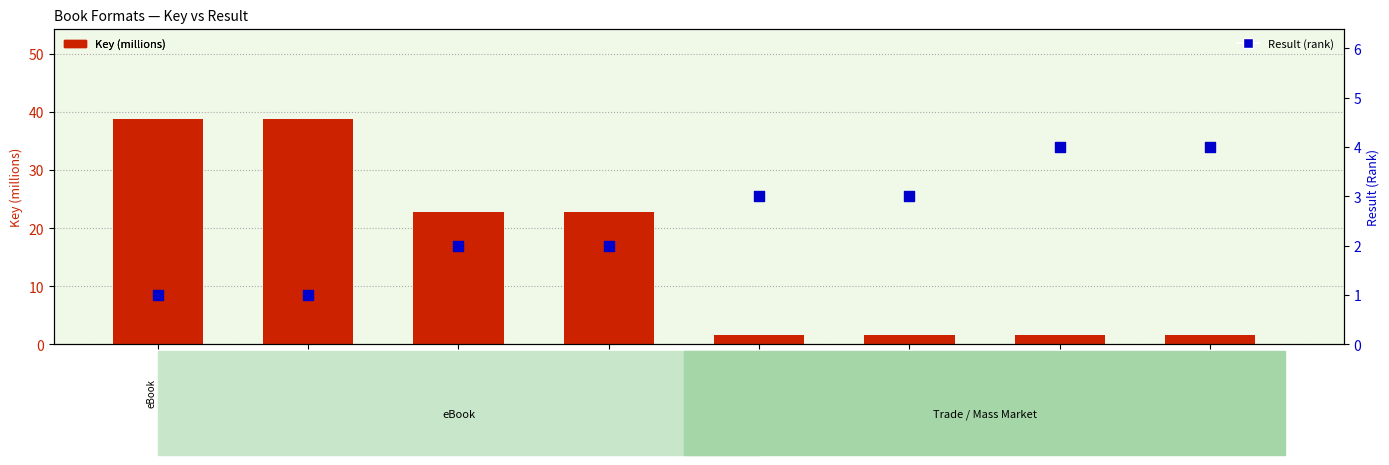

Which series has the largest total across all categories?

Key (millions)